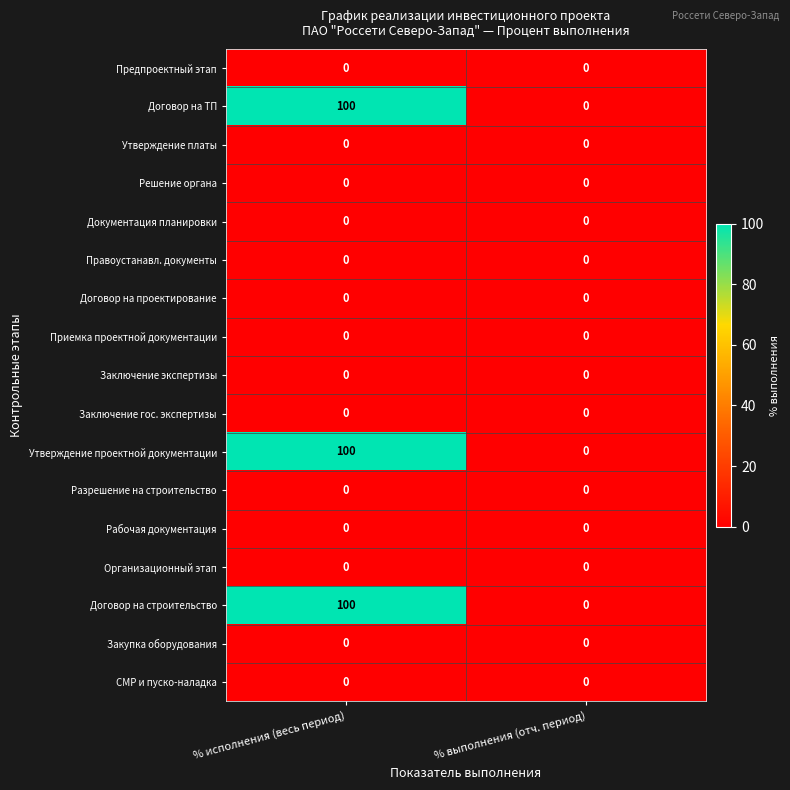

How many data points does each series have?

2